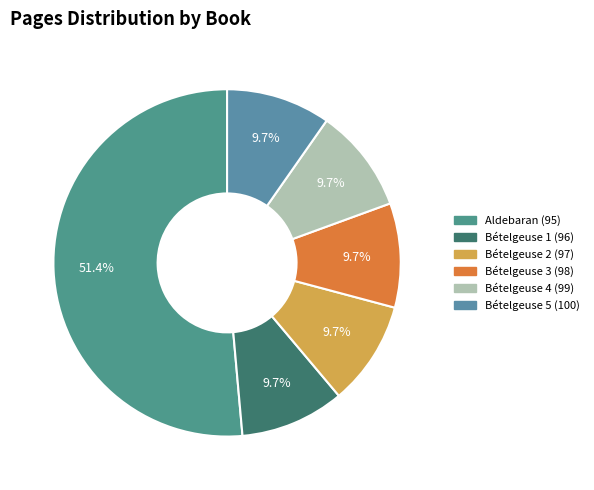

What percentage is NOT represented by Bételgeuse 5 (100)?

90.3%